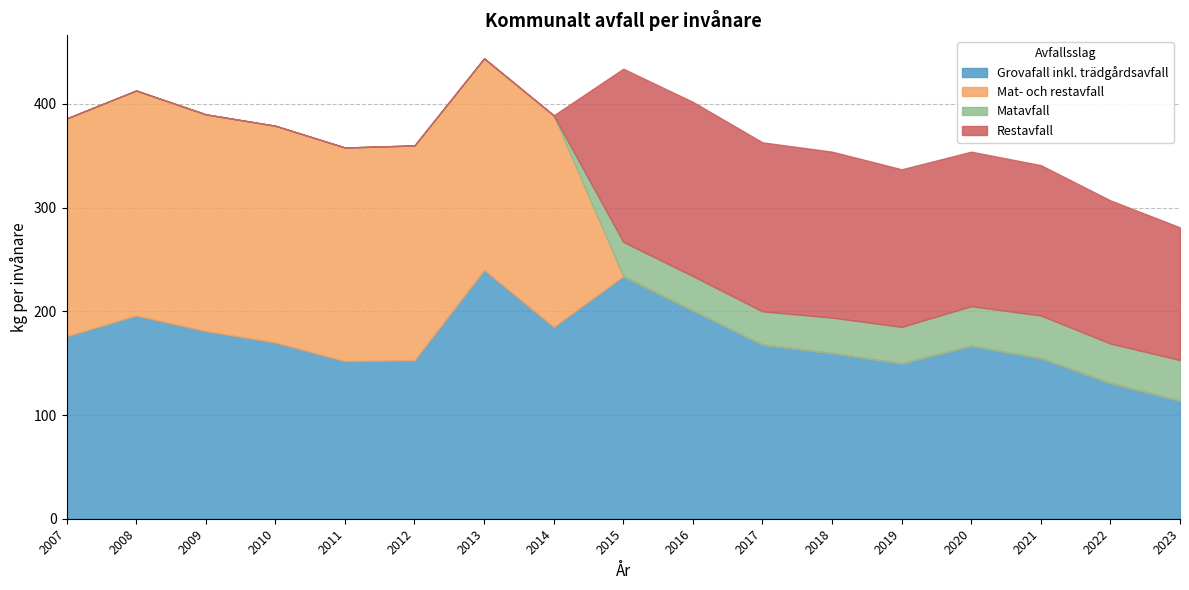

How many values in the Matavfall series are below 32?

8